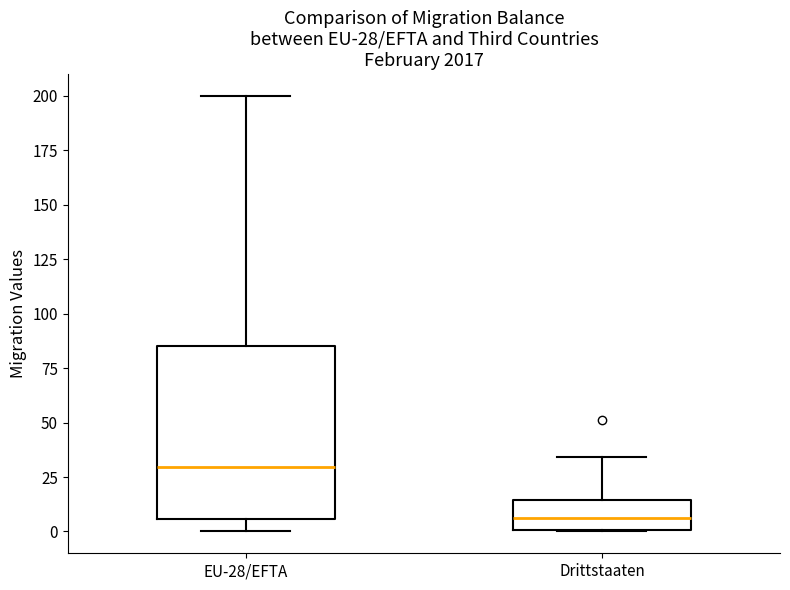

Which box is the tallest, from its lower edge to its upper edge?

EU-28/EFTA